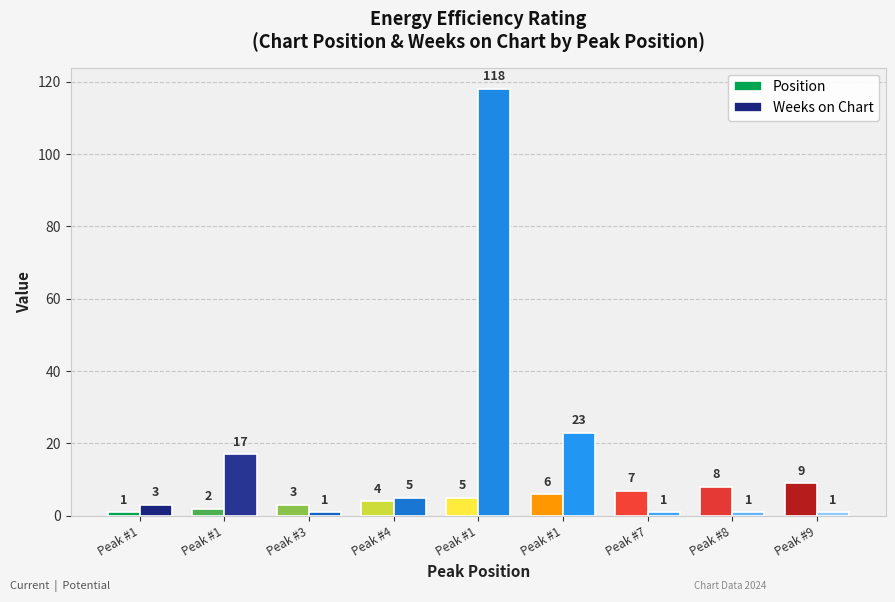

Between Peak #8 and Peak #9, which is larger?

Peak #9